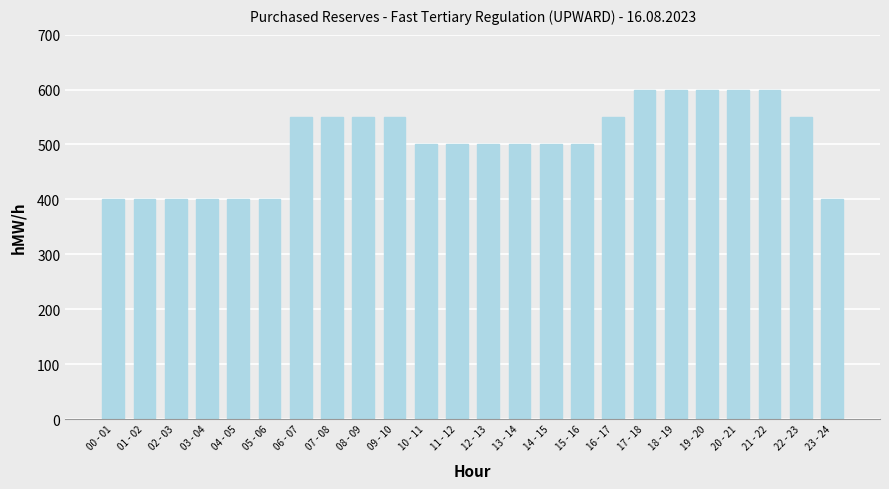

How many series are shown in this chart?

1